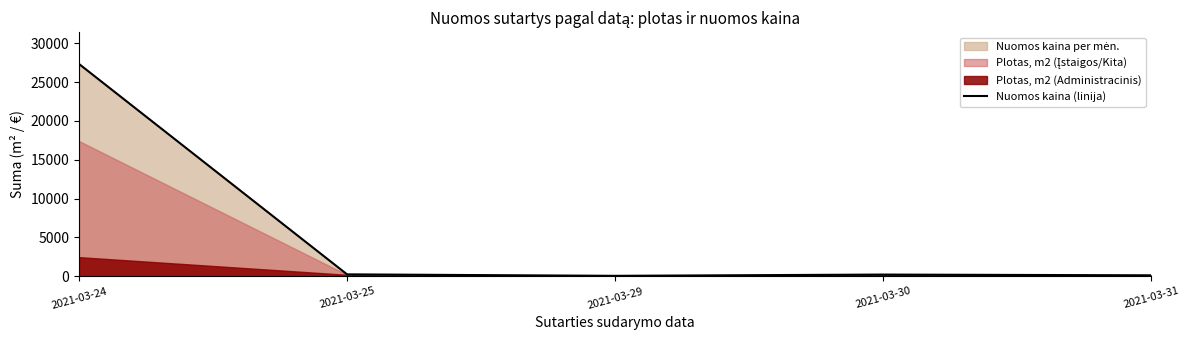

True or false: the data shows 215.9 at 2021-03-30.

True